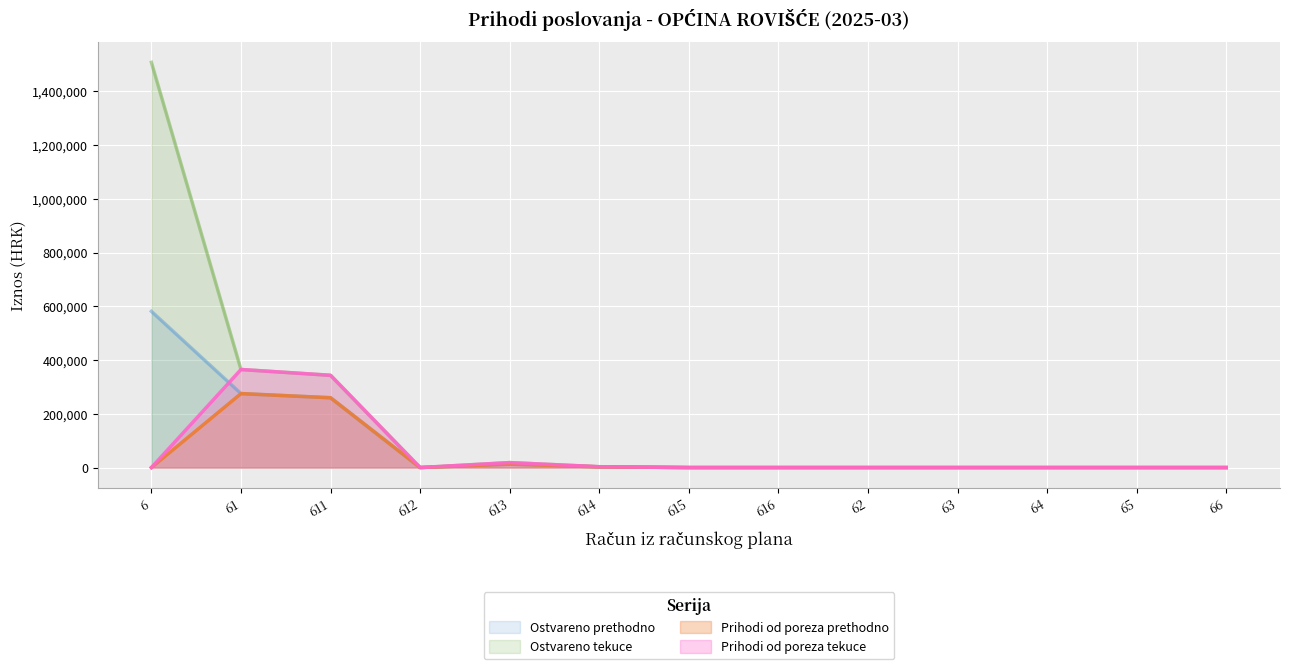

What is the maximum value shown in the chart?

1507960.7